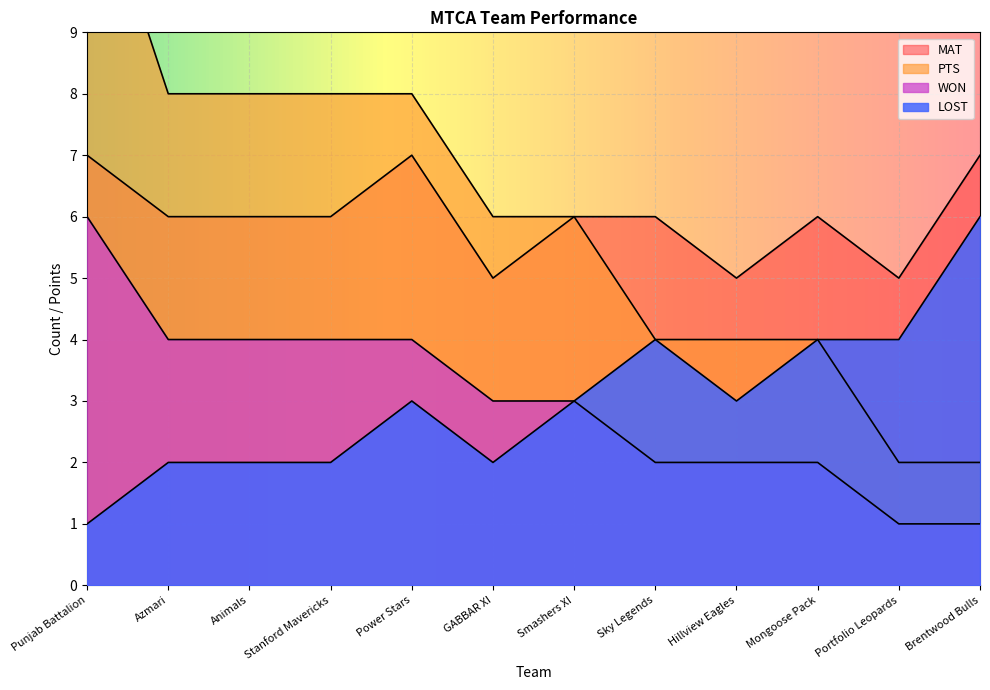

What are all the series names shown in the legend?

WON, LOST, PTS, MAT